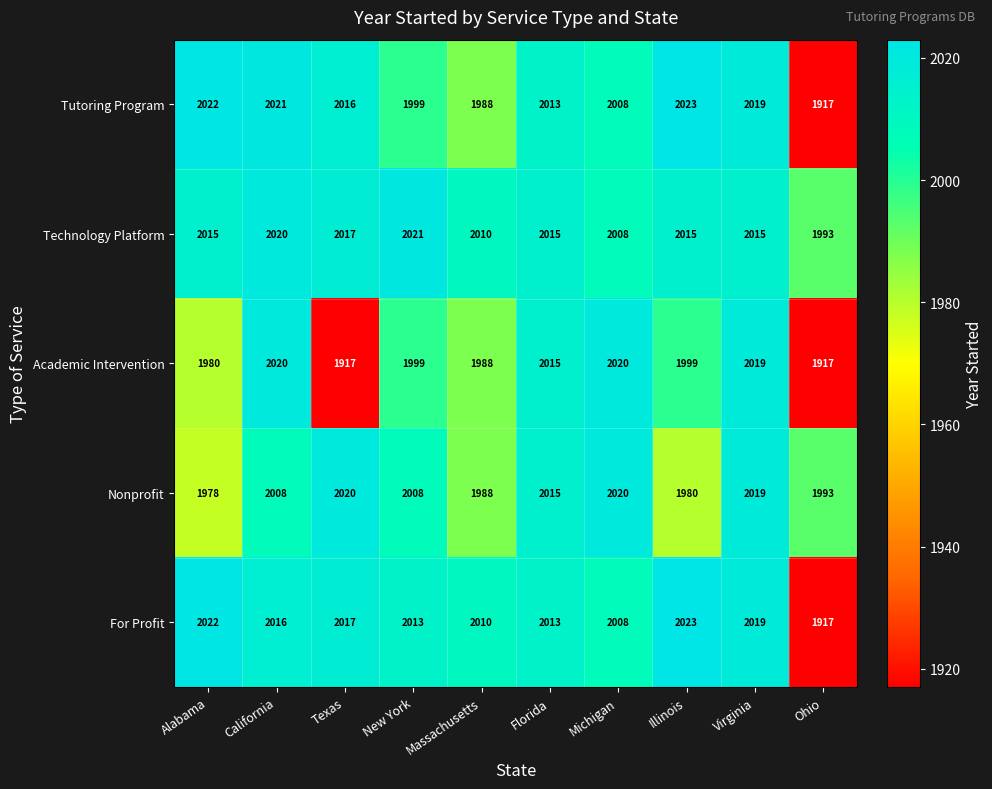

Read the Nonprofit value at Ohio, to the nearest 5.

1995